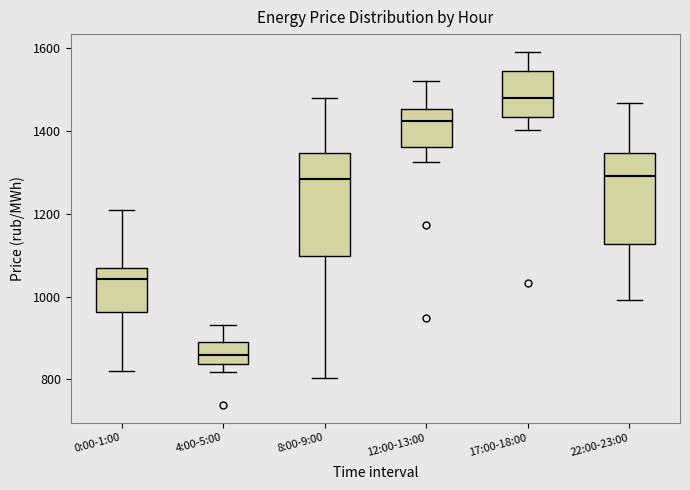

Reading left to right, read every box against the y-axis: the position of its median line, the range the box covers, and the ends of its whiskers. The values are not printed on the chart, so give them approximately, as read against the axis.

0:00-1:00: median 1040, box 960 to 1060, whiskers 820 to 1200
4:00-5:00: median 860, box 840 to 880, whiskers 820 to 940
8:00-9:00: median 1280, box 1100 to 1340, whiskers 800 to 1480
12:00-13:00: median 1420, box 1360 to 1460, whiskers 1320 to 1520
17:00-18:00: median 1480, box 1440 to 1540, whiskers 1400 to 1600
22:00-23:00: median 1300, box 1120 to 1340, whiskers 1000 to 1460